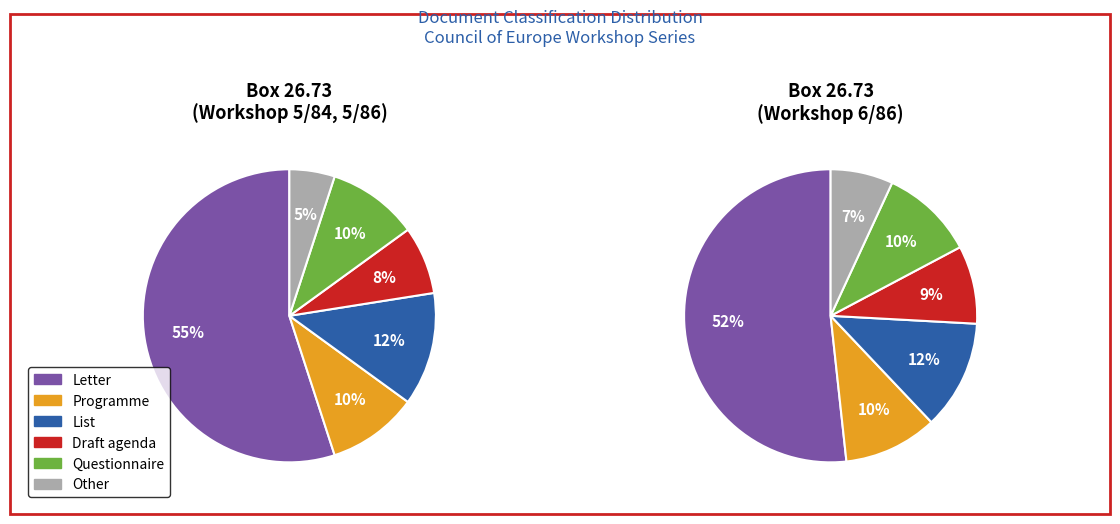

To the nearest percent, what is the difference between the largest and smallest slice percentages?

50%